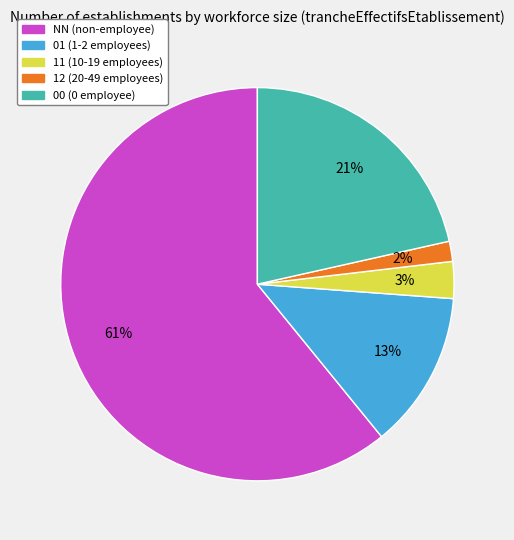

The NN slice represents 68% of the pie. True or false?

False